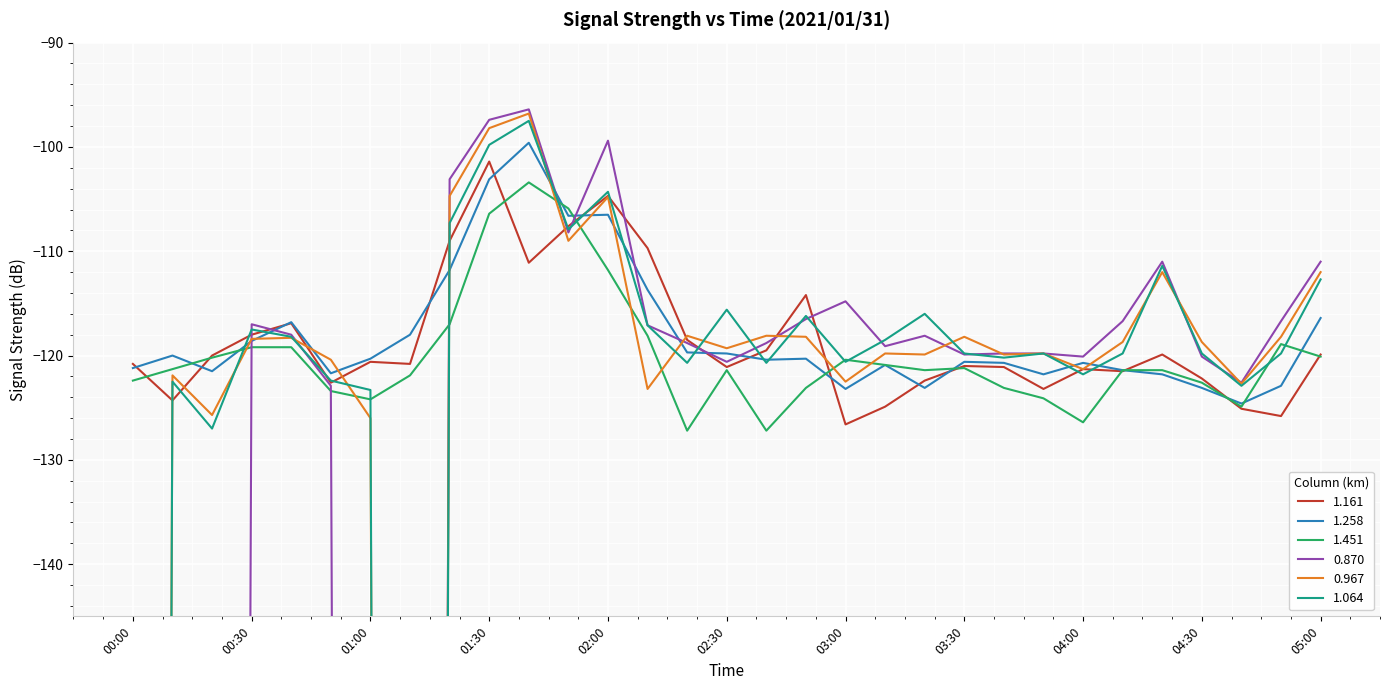

Which series has the largest total across all categories?

1.258